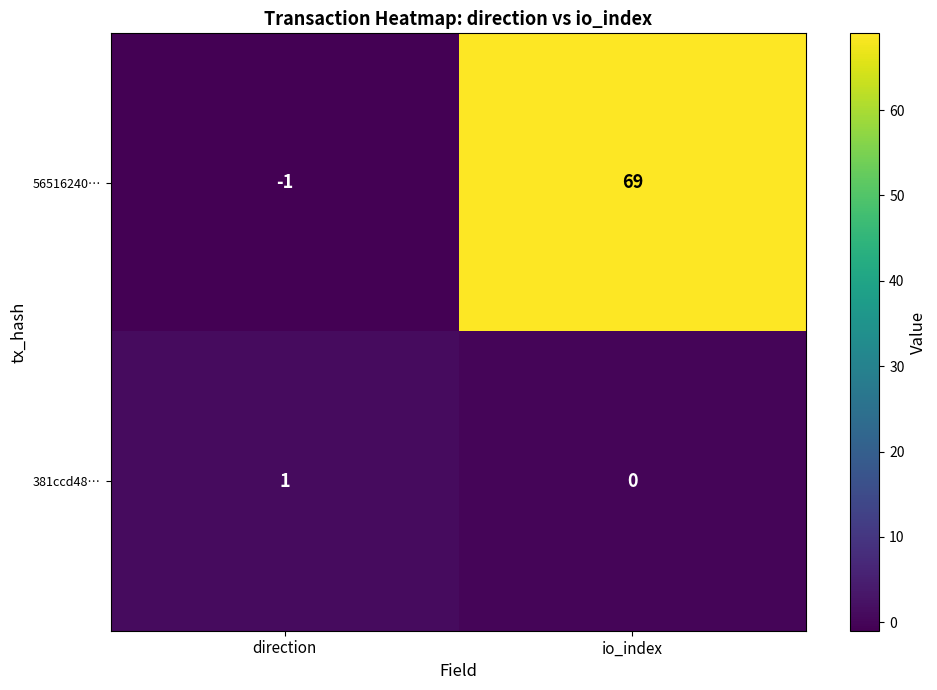

What is the difference between the maximum and minimum values in the 56516240… series?

70